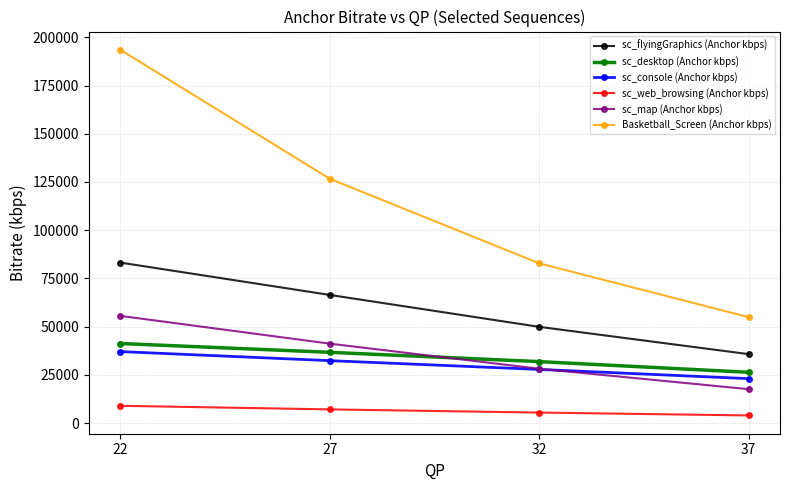

How many data points in sc_console (Anchor kbps) are above 32350?

2